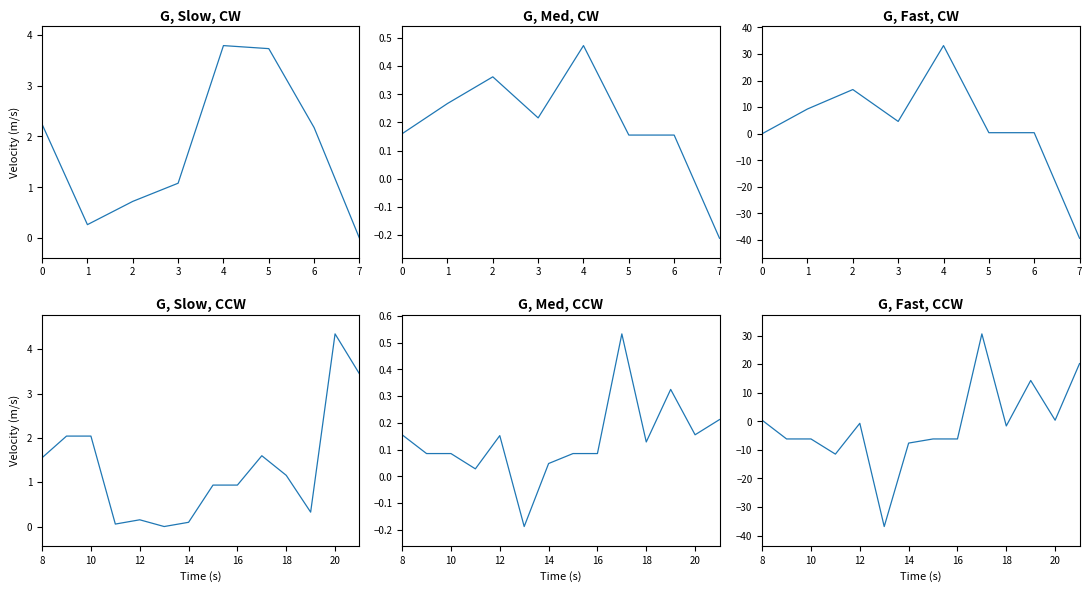

How many data points in Quantity Lost are above 1?

7